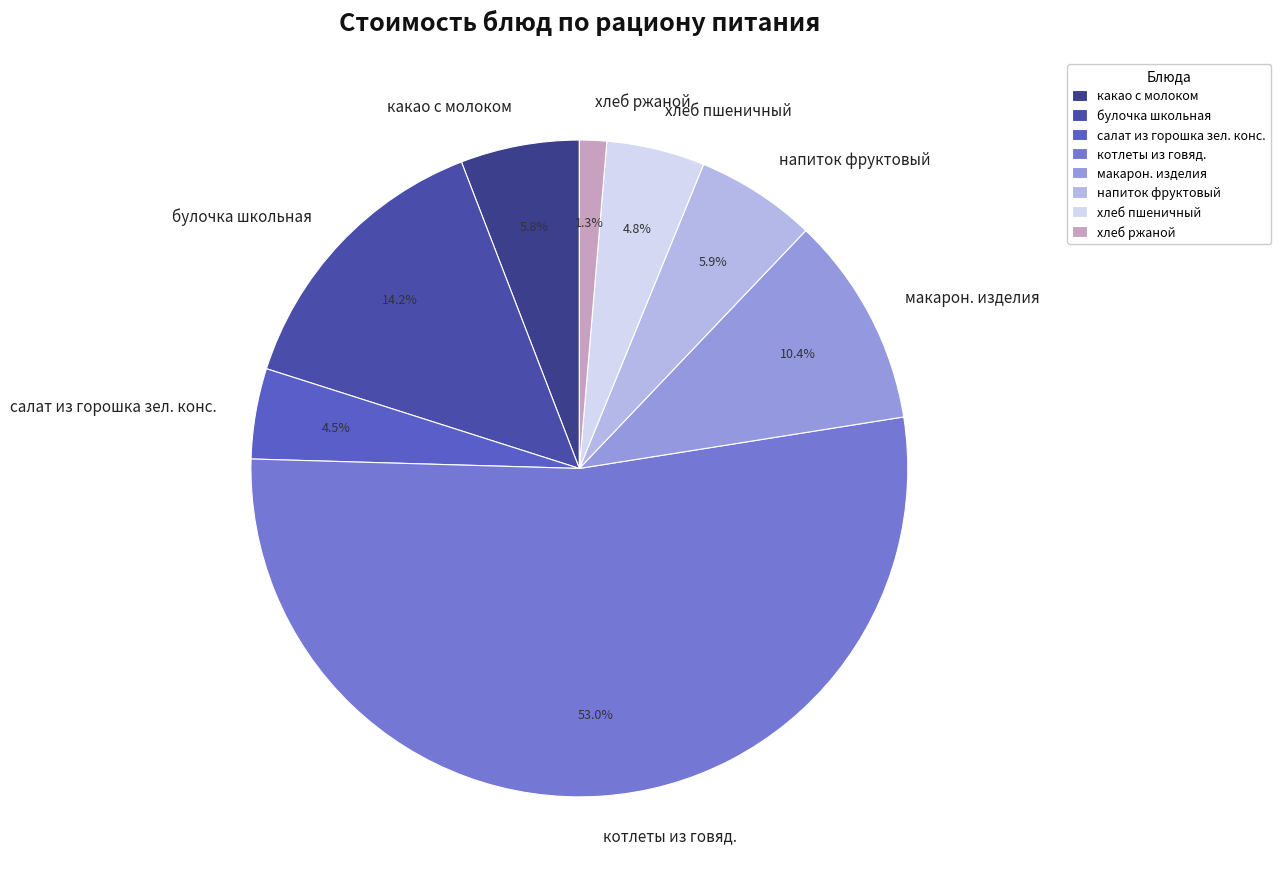

How much of the chart is everything except салат из горошка зел. конс.?

95.5%